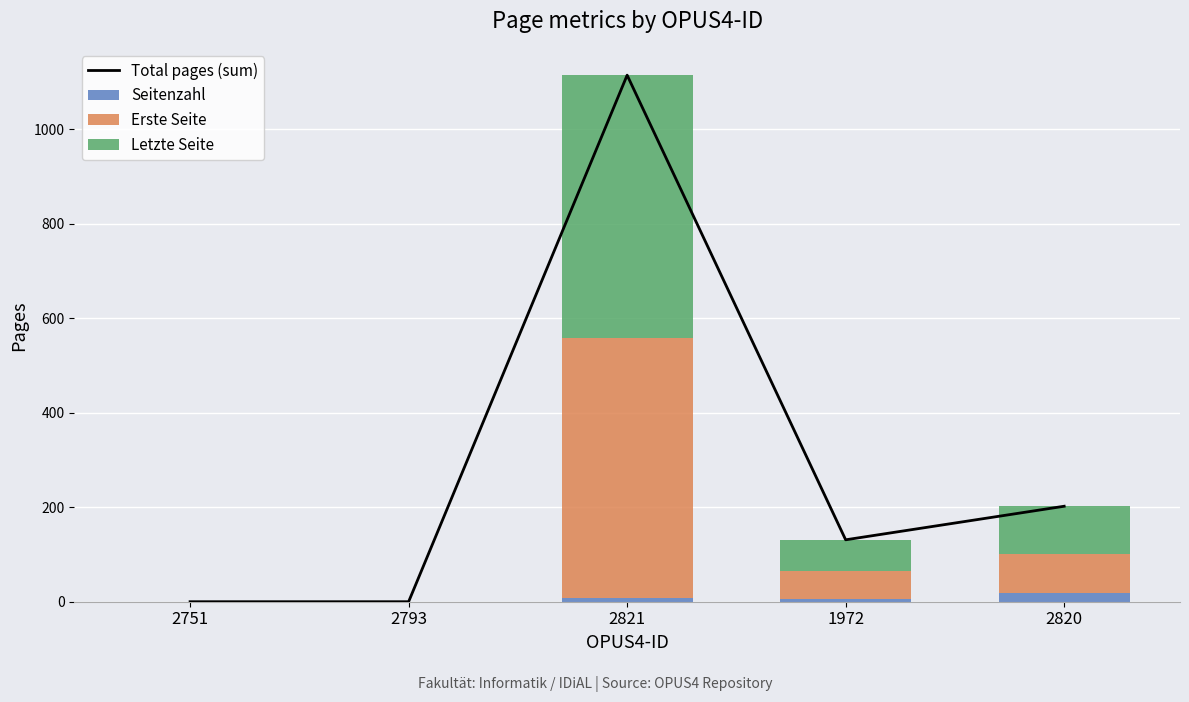

How many values in the Letzte Seite series exceed 65?

2